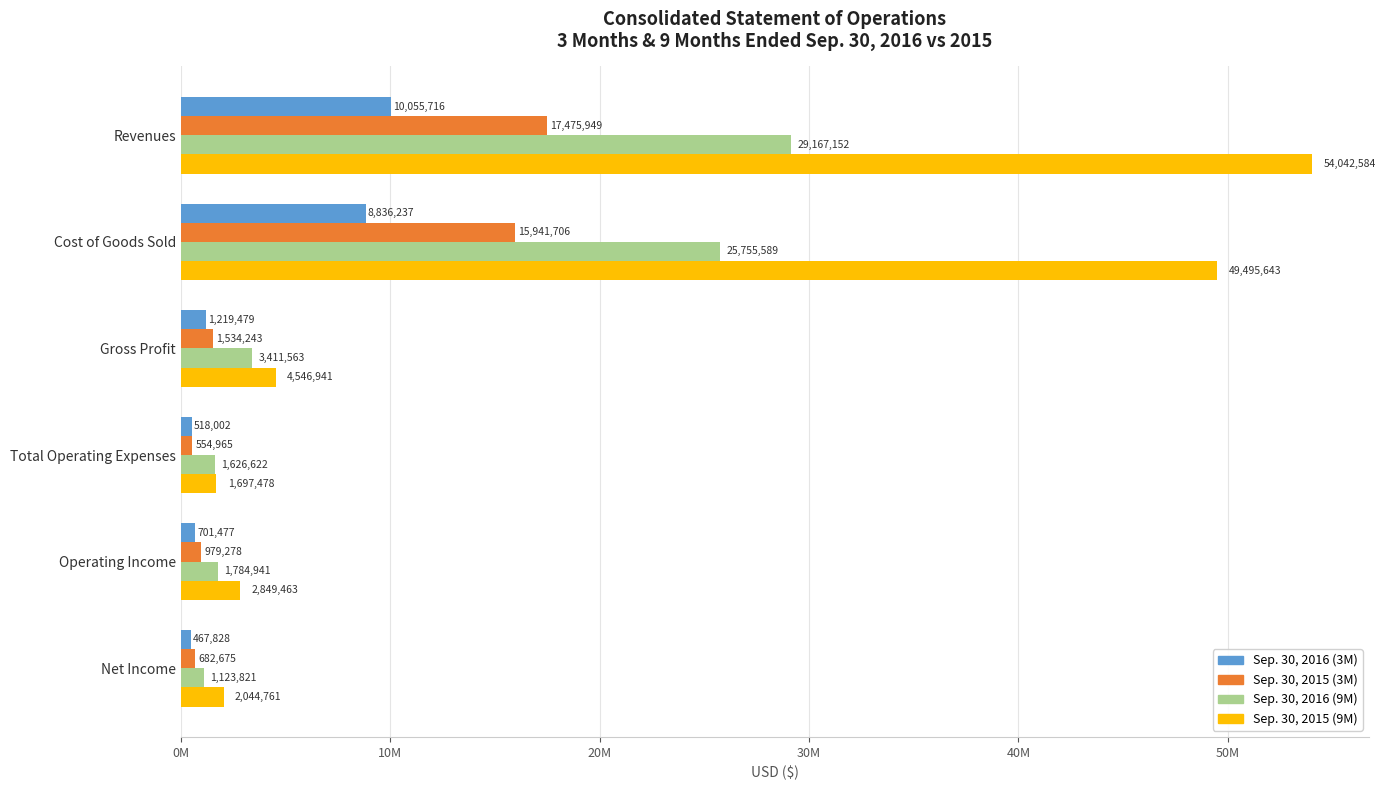

What are all the series names shown in the legend?

Sep. 30, 2016 (3M), Sep. 30, 2015 (3M), Sep. 30, 2016 (9M), Sep. 30, 2015 (9M)